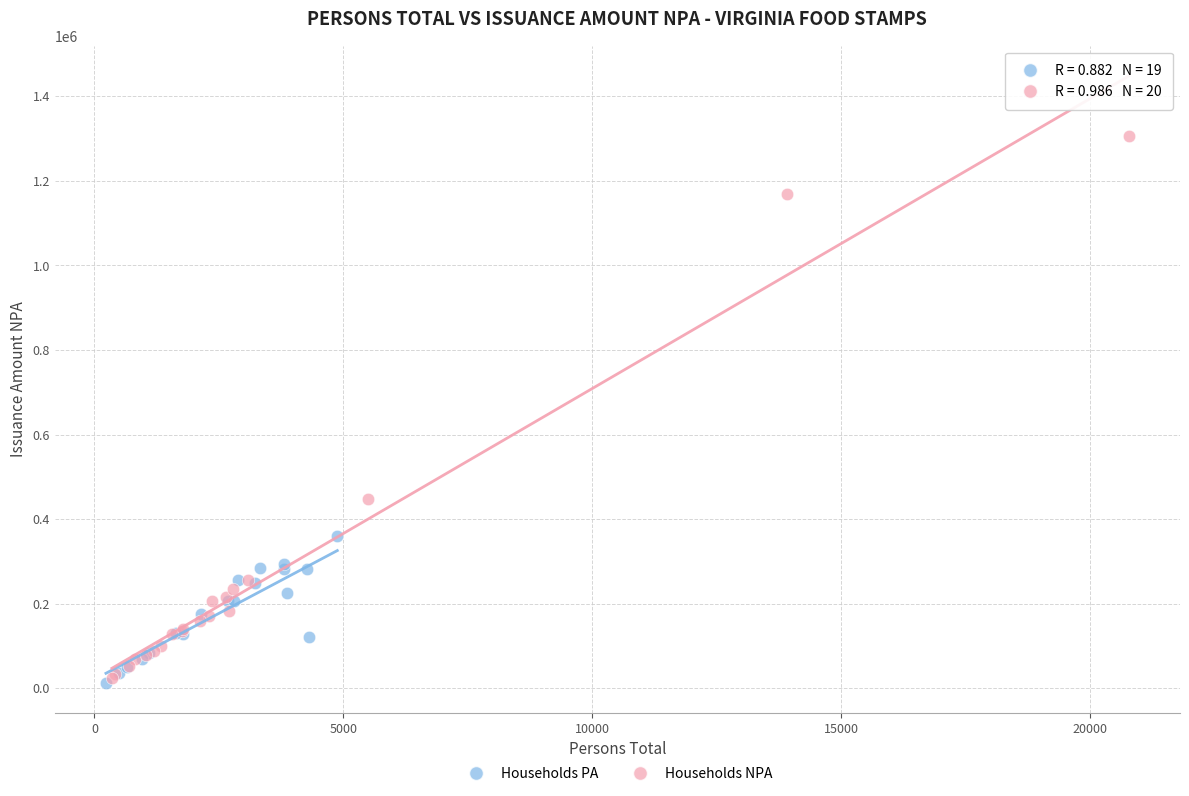

Which series has the widest spread of Y values?

Households NPA